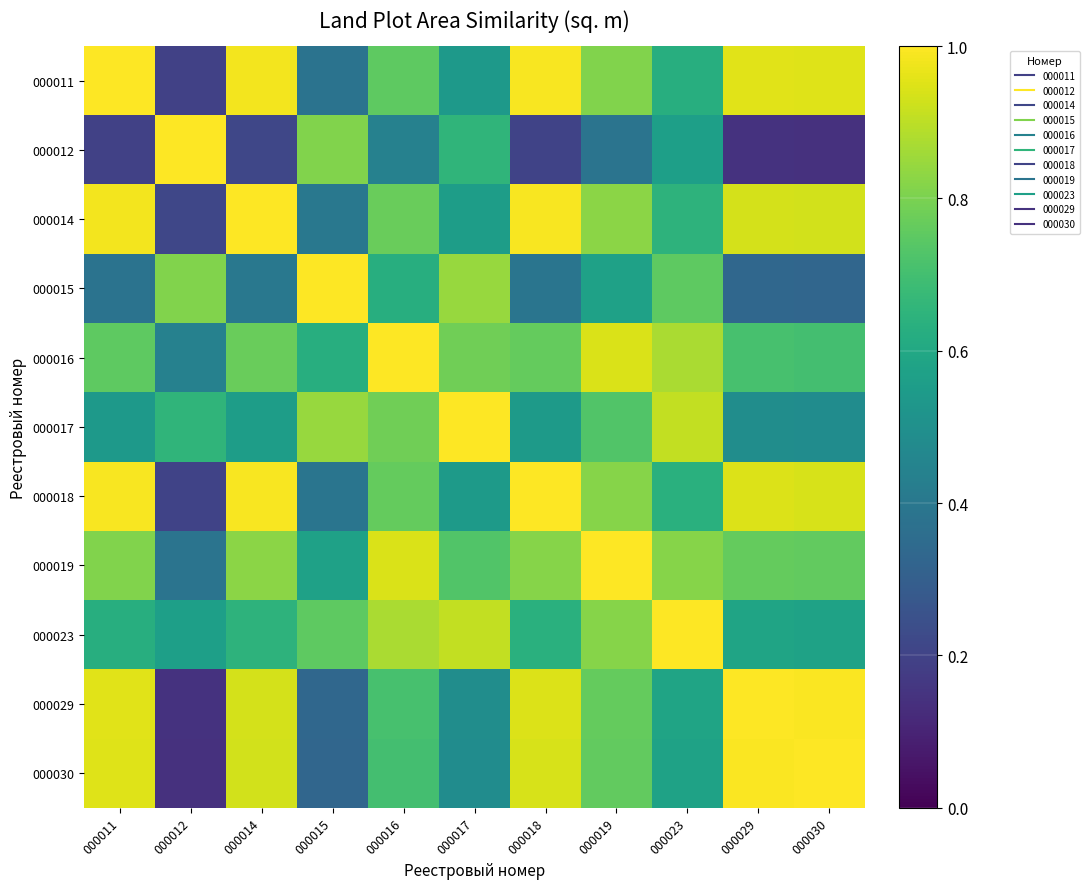

Reading right to left, transcribe all the data shown in this chart.

000011: 000030=0.9	000029=1.0	000023=0.6	000019=0.8	000018=1.0	000017=0.5	000016=0.8	000015=0.4	000014=1.0	000012=0.2	000011=1.0
000012: 000030=0.1	000029=0.1	000023=0.6	000019=0.4	000018=0.2	000017=0.7	000016=0.4	000015=0.8	000014=0.2	000012=1.0	000011=0.2
000014: 000030=0.9	000029=0.9	000023=0.6	000019=0.8	000018=1.0	000017=0.6	000016=0.8	000015=0.4	000014=1.0	000012=0.2	000011=1.0
000015: 000030=0.3	000029=0.3	000023=0.8	000019=0.6	000018=0.4	000017=0.8	000016=0.6	000015=1.0	000014=0.4	000012=0.8	000011=0.4
000016: 000030=0.7	000029=0.7	000023=0.9	000019=0.9	000018=0.8	000017=0.8	000016=1.0	000015=0.6	000014=0.8	000012=0.4	000011=0.8
000017: 000030=0.5	000029=0.5	000023=0.9	000019=0.7	000018=0.5	000017=1.0	000016=0.8	000015=0.8	000014=0.6	000012=0.7	000011=0.5
000018: 000030=0.9	000029=0.9	000023=0.6	000019=0.8	000018=1.0	000017=0.5	000016=0.8	000015=0.4	000014=1.0	000012=0.2	000011=1.0
000019: 000030=0.8	000029=0.8	000023=0.8	000019=1.0	000018=0.8	000017=0.7	000016=0.9	000015=0.6	000014=0.8	000012=0.4	000011=0.8
000023: 000030=0.6	000029=0.6	000023=1.0	000019=0.8	000018=0.6	000017=0.9	000016=0.9	000015=0.8	000014=0.6	000012=0.6	000011=0.6
000029: 000030=1.0	000029=1.0	000023=0.6	000019=0.8	000018=0.9	000017=0.5	000016=0.7	000015=0.3	000014=0.9	000012=0.1	000011=1.0
000030: 000030=1.0	000029=1.0	000023=0.6	000019=0.8	000018=0.9	000017=0.5	000016=0.7	000015=0.3	000014=0.9	000012=0.1	000011=0.9